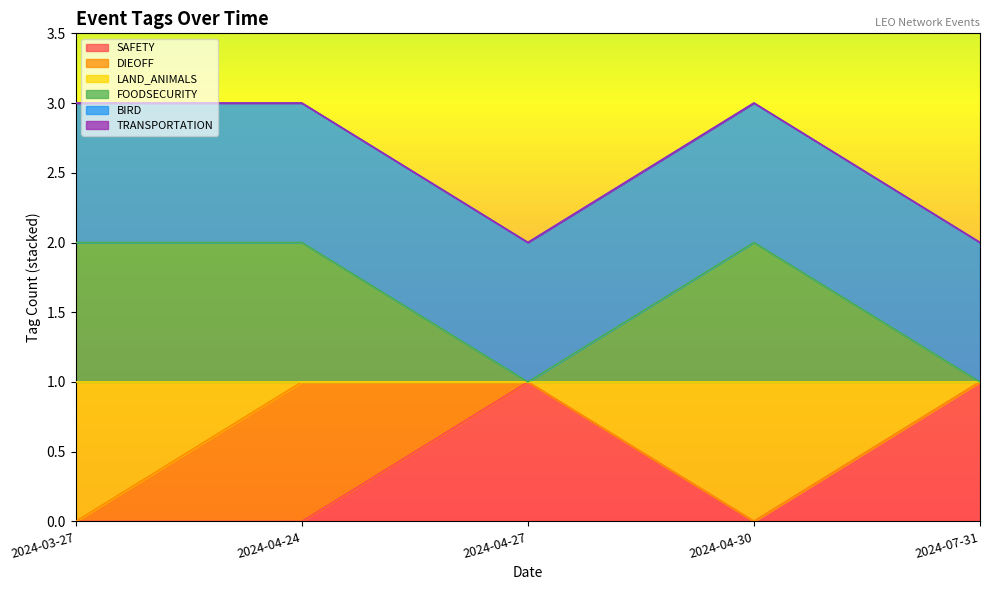

How many data points does each series have?

5